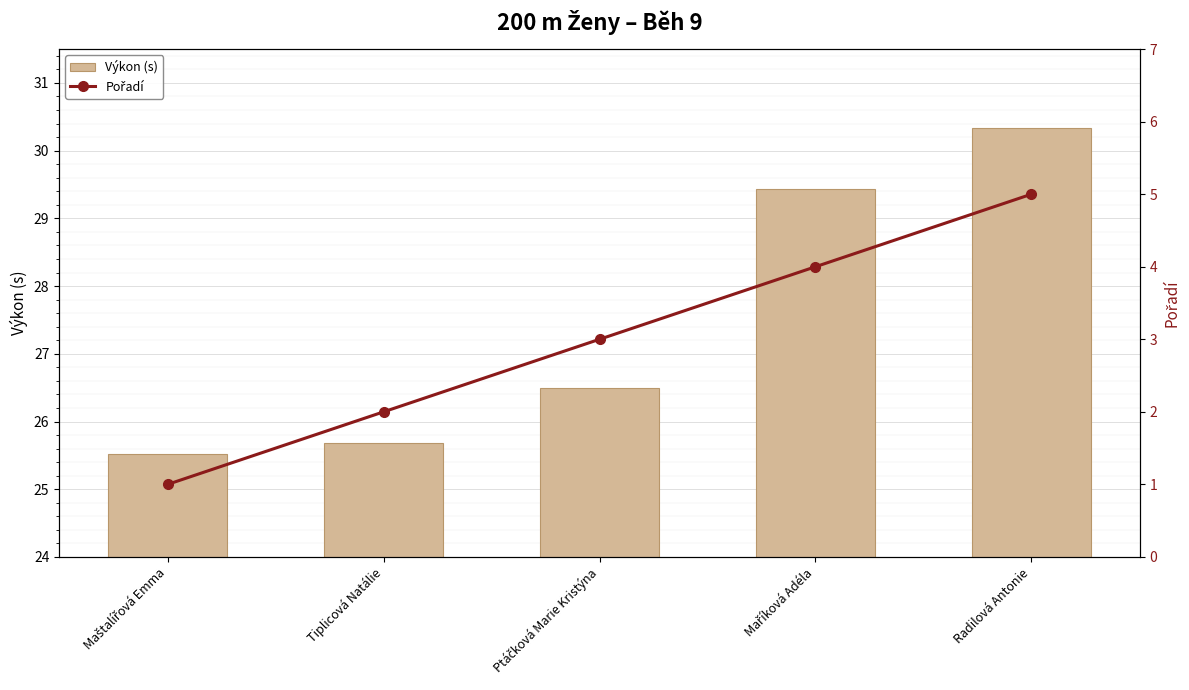

What is the sum of the Pořadí values at Ptáčková Marie Kristýna and Radilová Antonie?

8.0